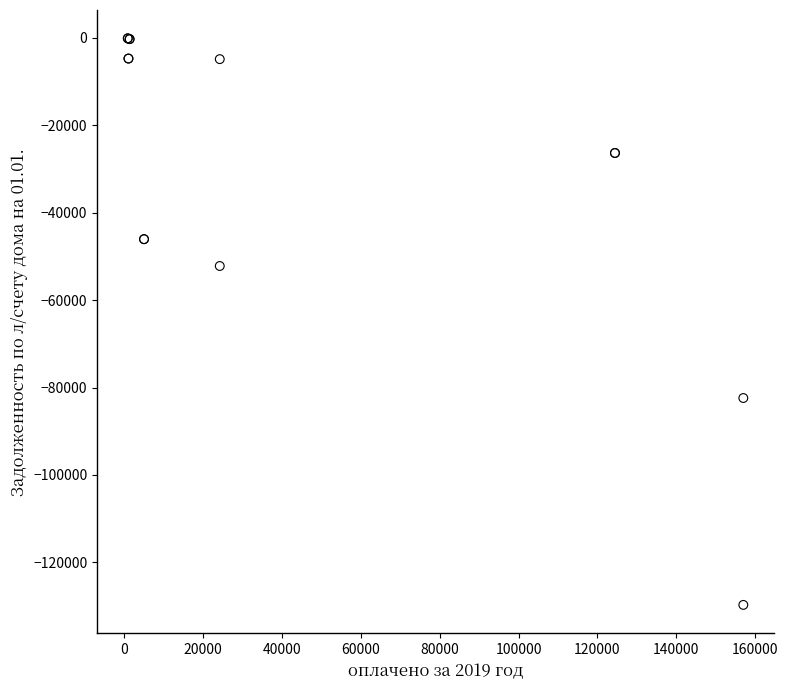

What Y value in the scatter plot is closest to -64911?

-52190.3